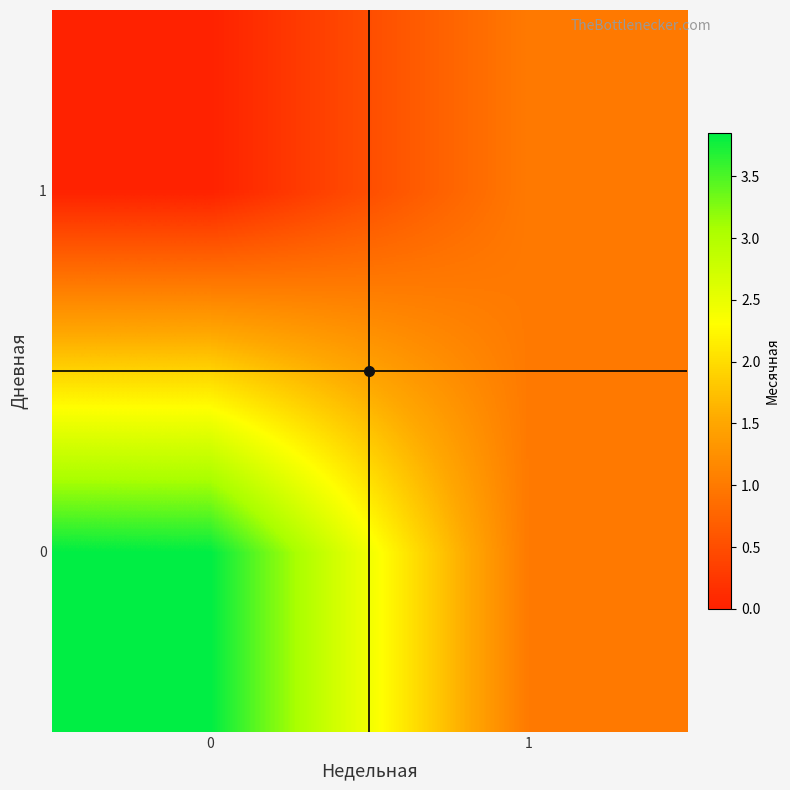

Reading left to right, transcribe all the data shown in this chart.

0: 0=3.8	1=1.0
1: 0=0.0	1=1.0